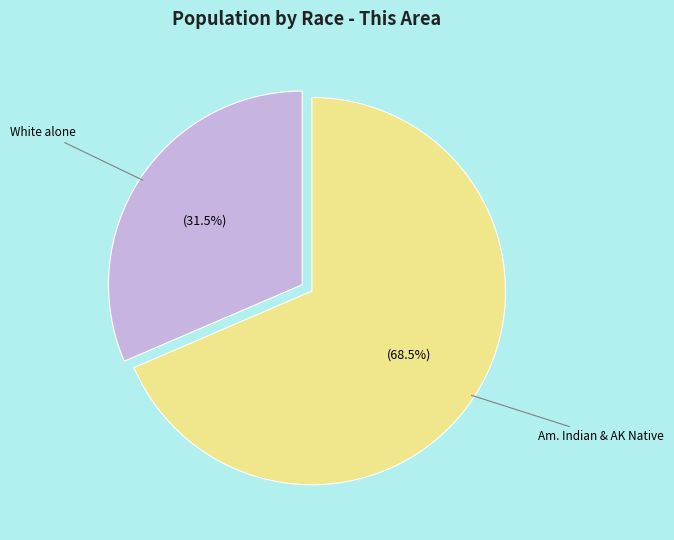

Does any single category account for the majority?

Yes